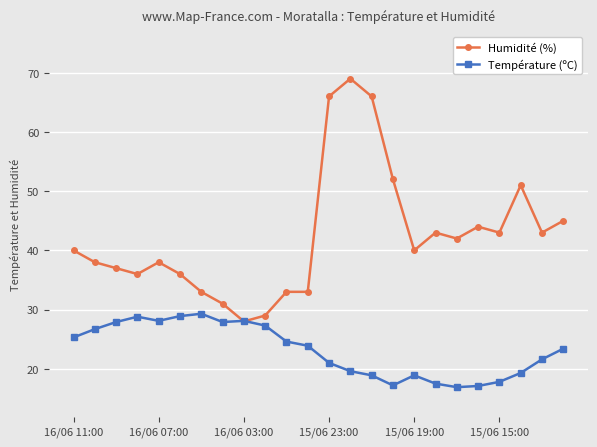

What is the value of the Humidité (%) point at the 5th from the left?

38.0